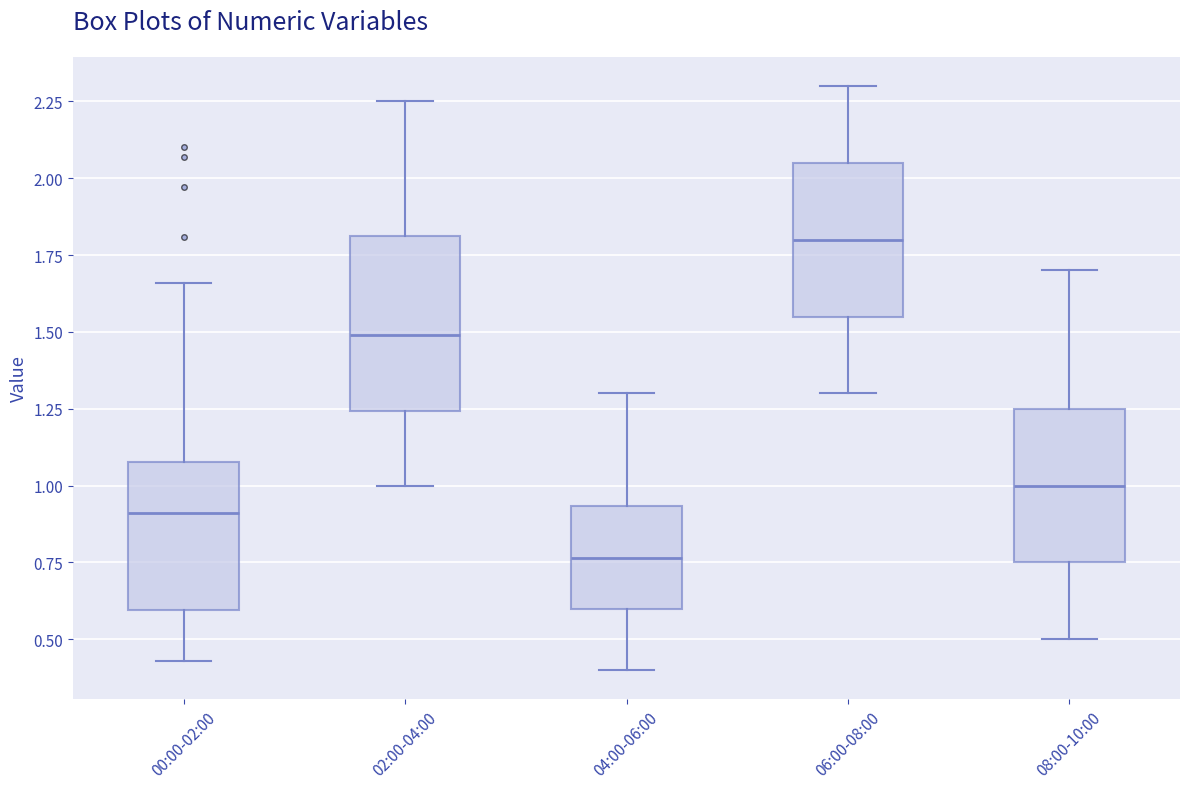

Reading left to right, read every box against the y-axis: the position of its median line, the range the box covers, and the ends of its whiskers. The values are not printed on the chart, so give them approximately, as read against the axis.

00:00-02:00: median 0.90, box 0.60 to 1.10, whiskers 0.45 to 1.65
02:00-04:00: median 1.50, box 1.25 to 1.80, whiskers 1.00 to 2.25
04:00-06:00: median 0.75, box 0.60 to 0.95, whiskers 0.40 to 1.30
06:00-08:00: median 1.80, box 1.55 to 2.05, whiskers 1.30 to 2.30
08:00-10:00: median 1.00, box 0.75 to 1.25, whiskers 0.50 to 1.70